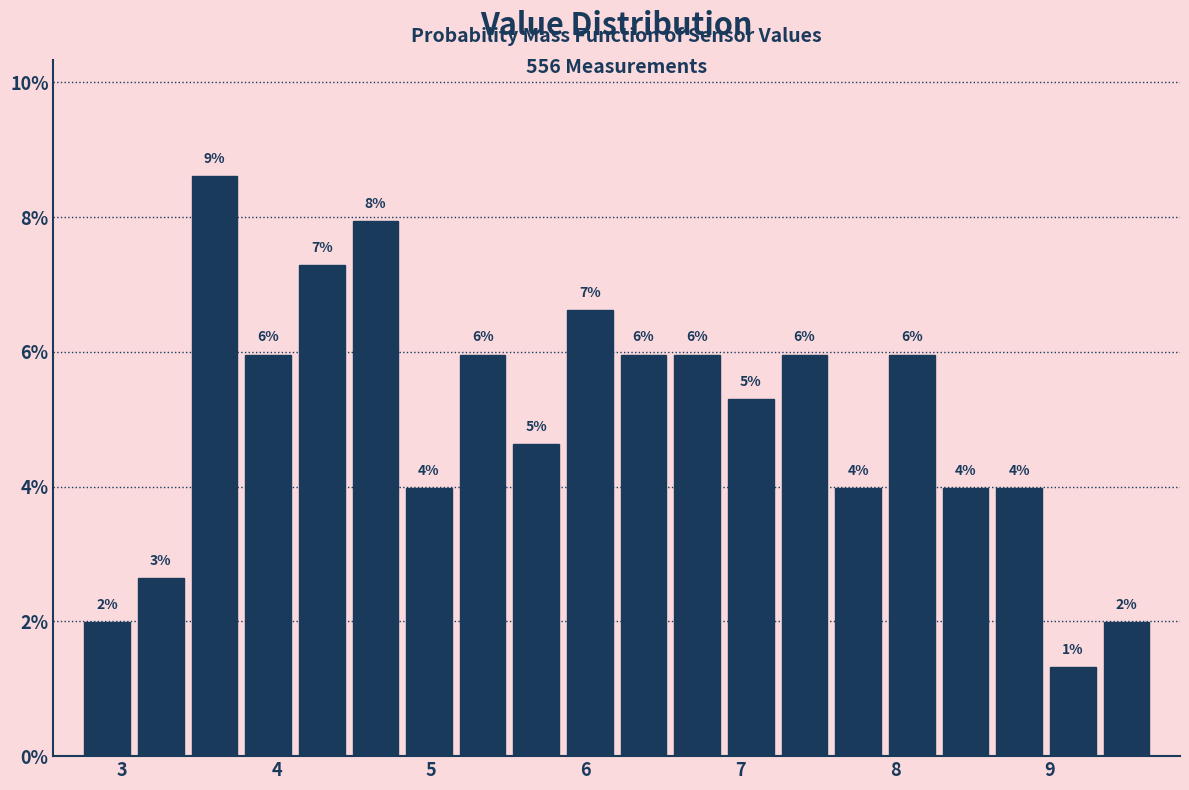

Around what value on the x-axis is the tallest bar? Give the approximate position of its centre, as read against the axis.

3.6